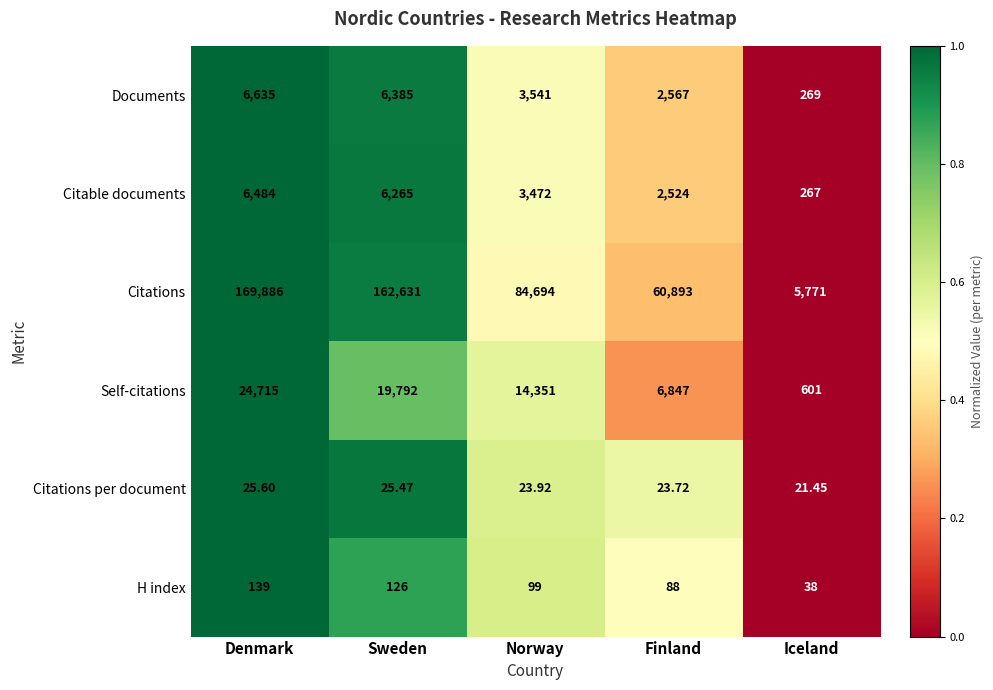

Which series has the largest total across all categories?

Citations